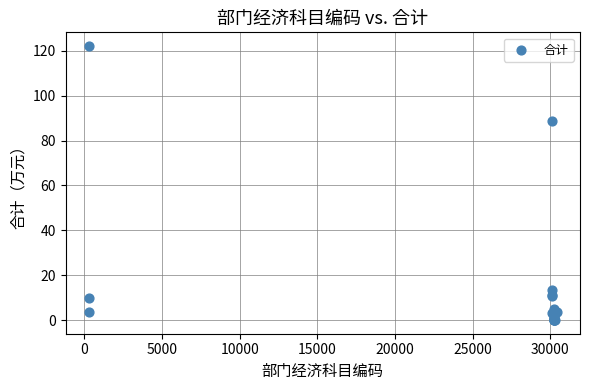

What Y value in the scatter plot is closest to 61?

88.7